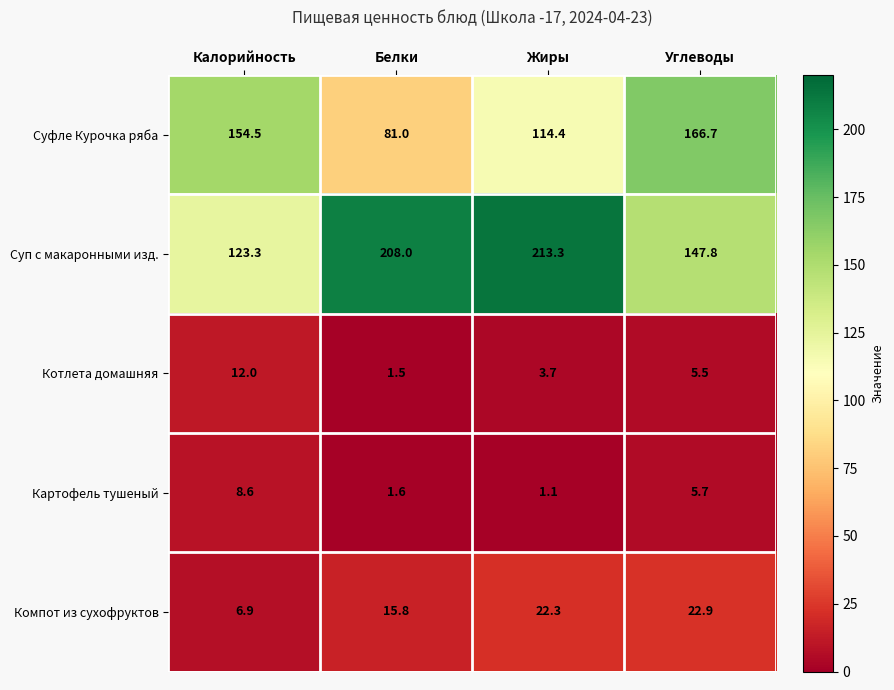

Which series has the largest range (max minus min)?

Суп с макаронными изд.